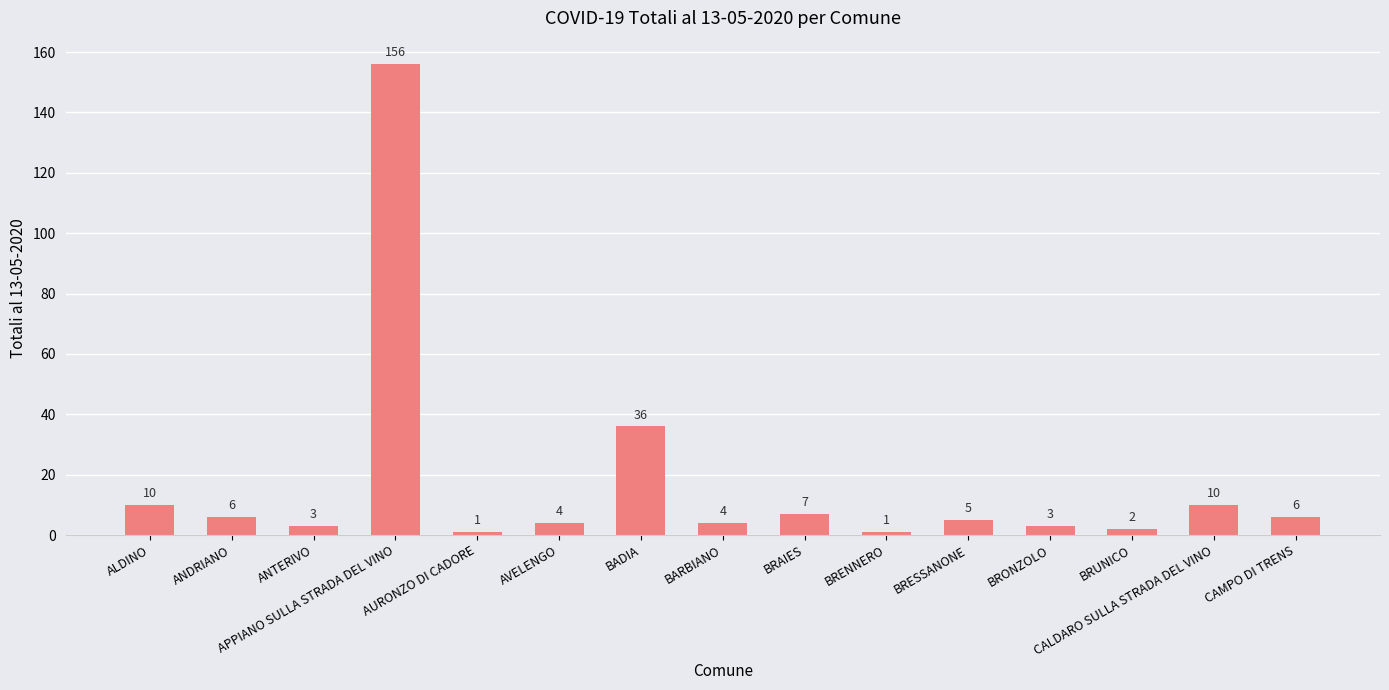

What is the change in value from BRAIES to BRUNICO?

-5